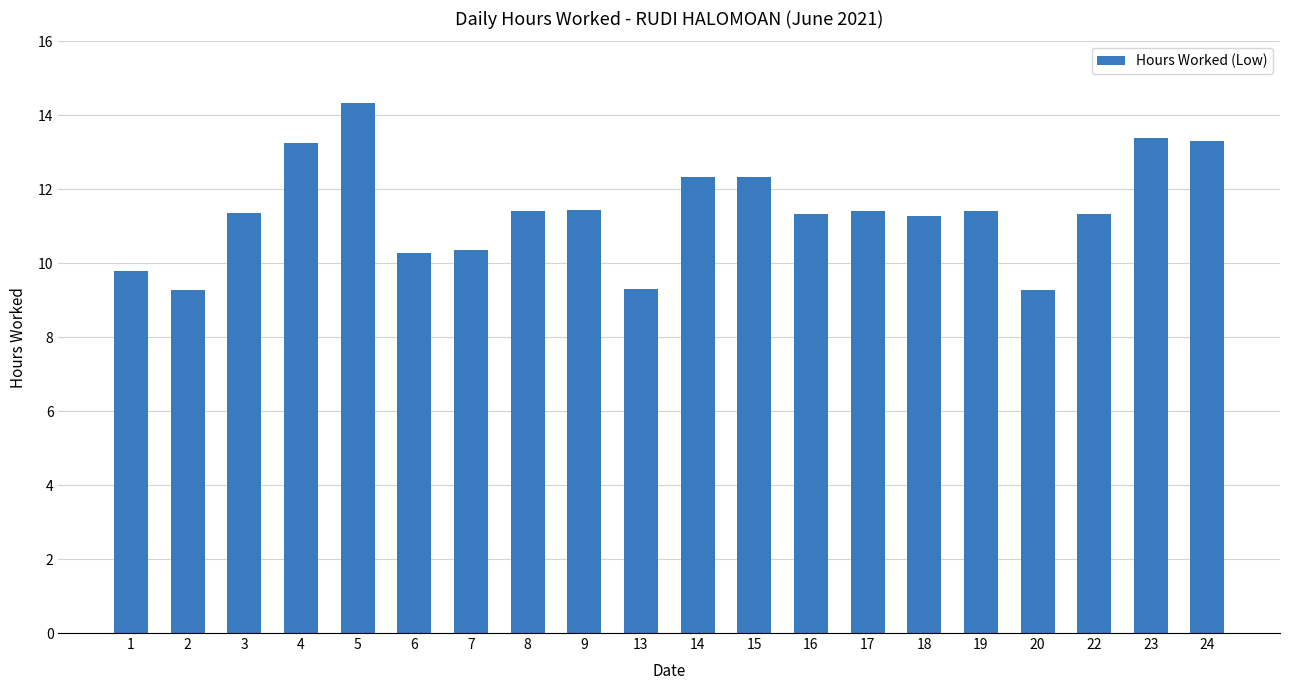

True or false: the data shows 10.3 at 6.

True